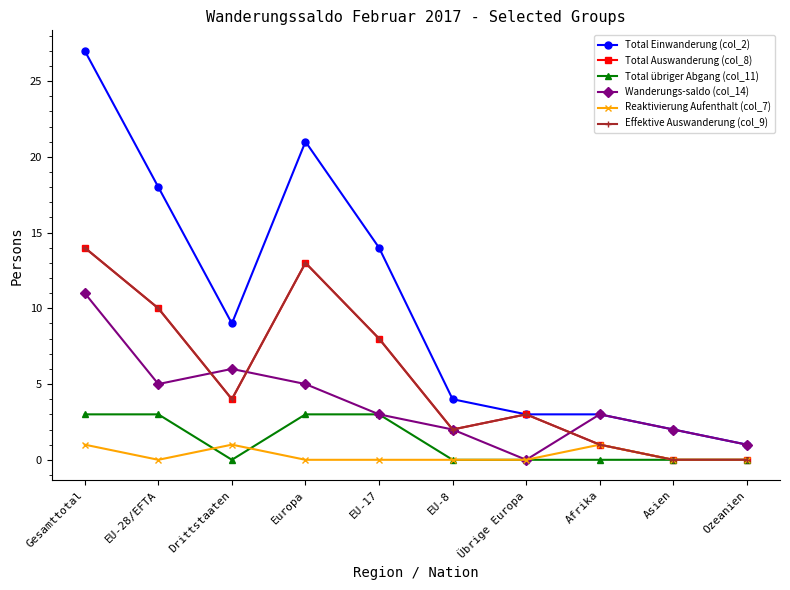

Does the chart have visible grid lines?

No